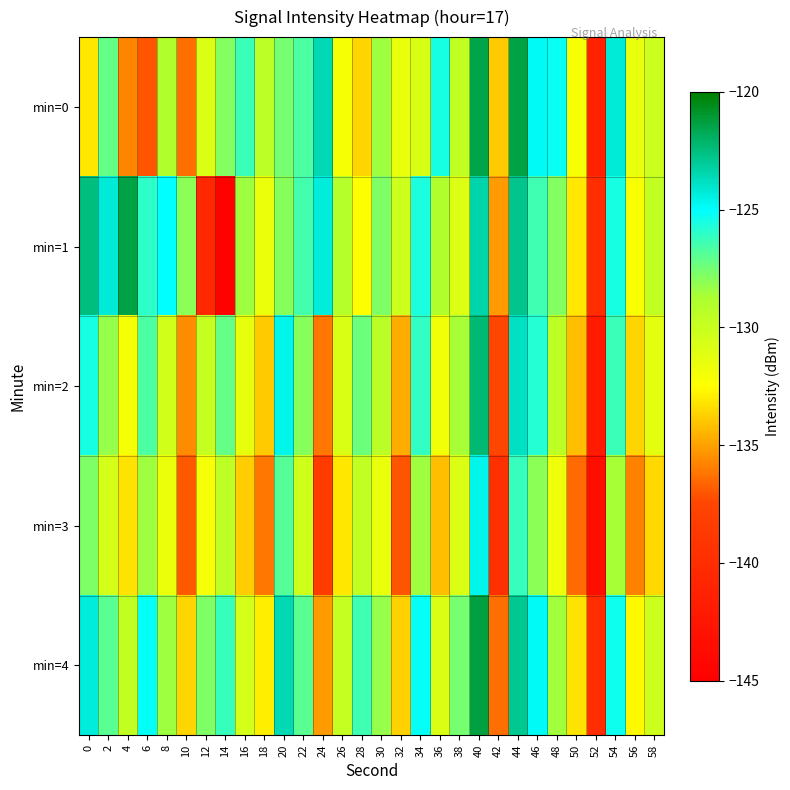

What is the difference between the highest and lowest values at 56?

4.3